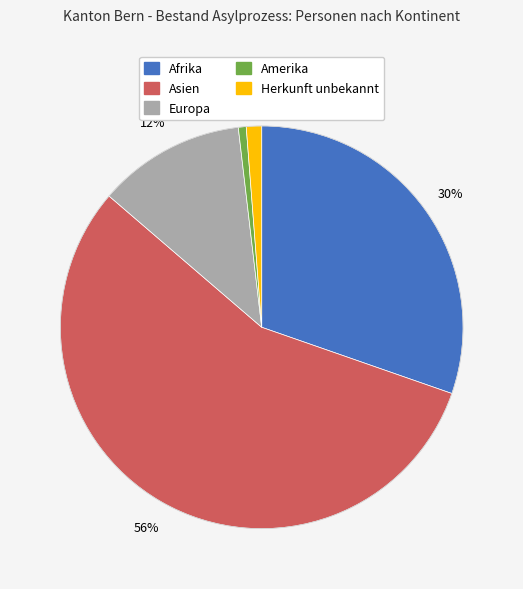

How many segments does this pie chart have?

5